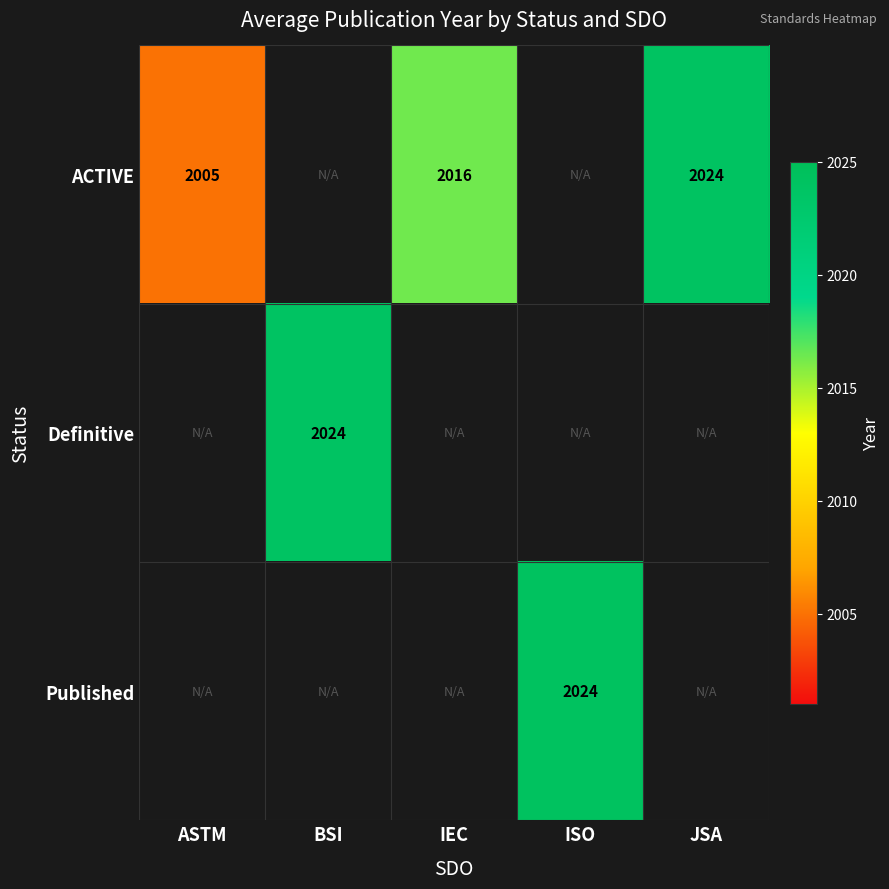

What is the maximum value shown in the chart?

2024.2